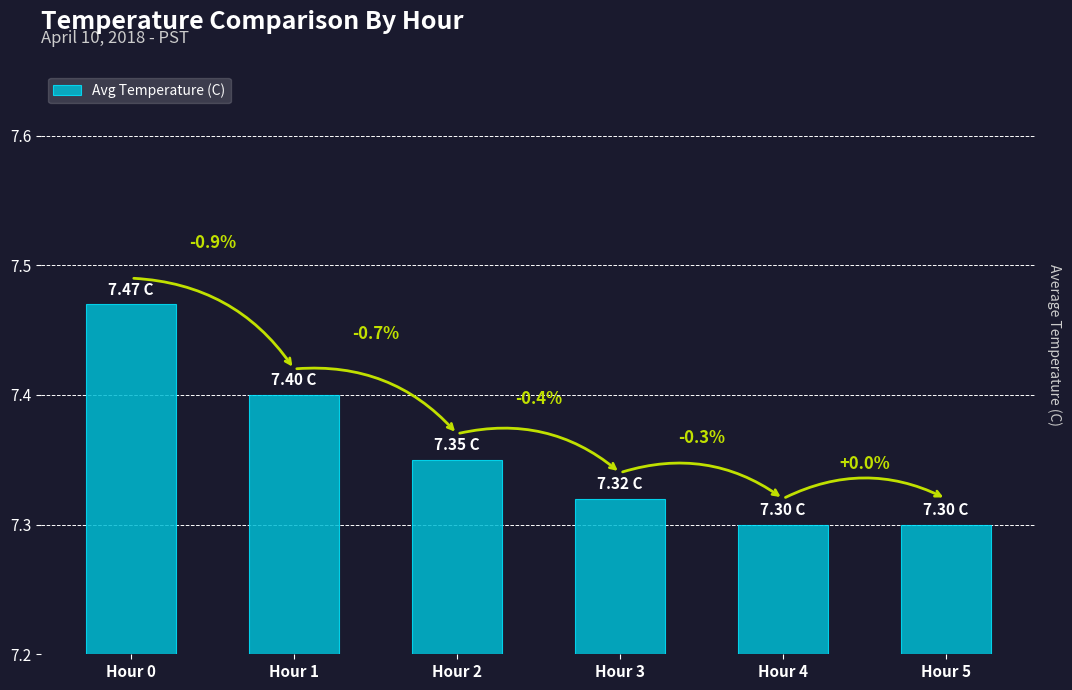

Is it true that the value at Hour 4 is 13.1?

False